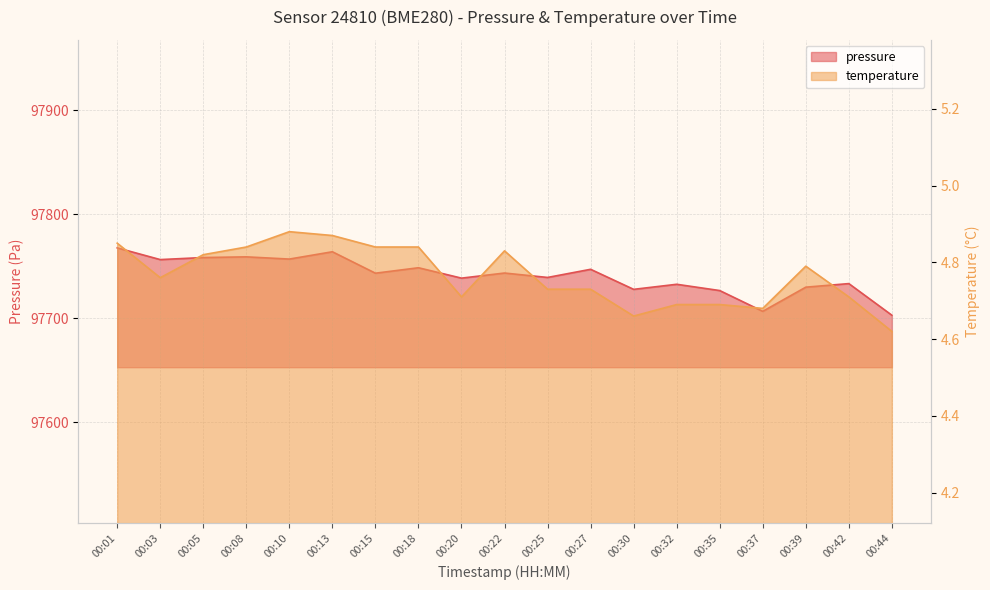

List the series in order of their peak value, highest first.

pressure, temperature